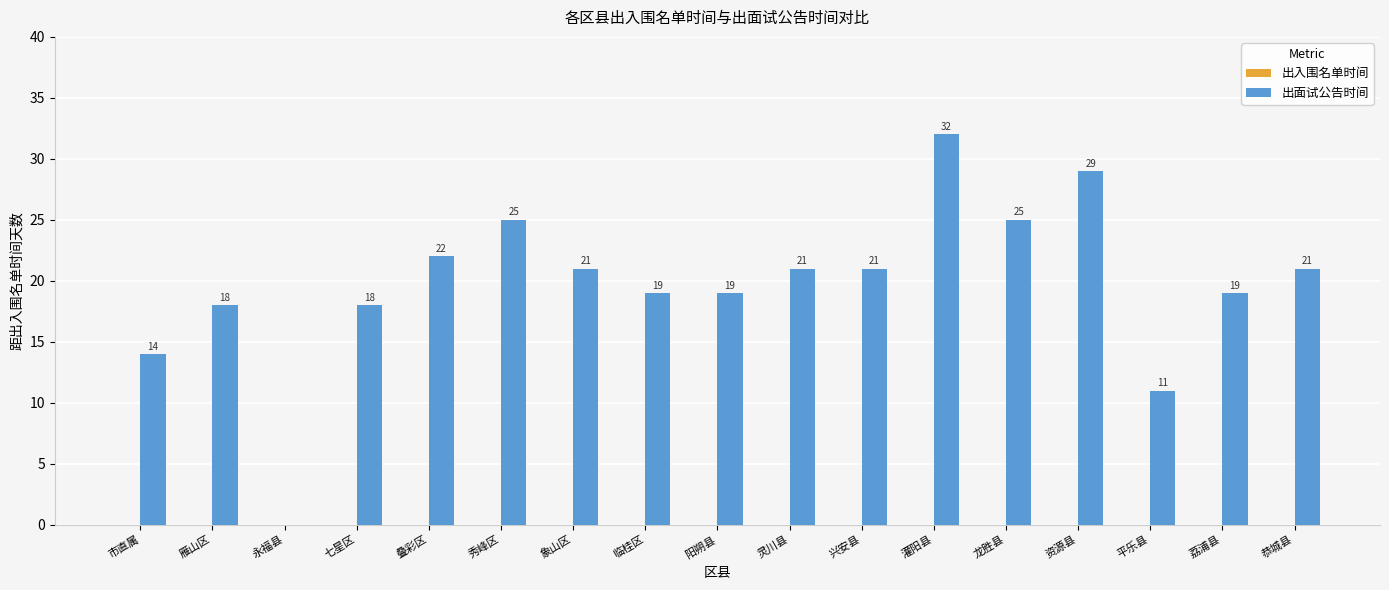

Which has a higher value, 市直属 or 龙胜县?

龙胜县